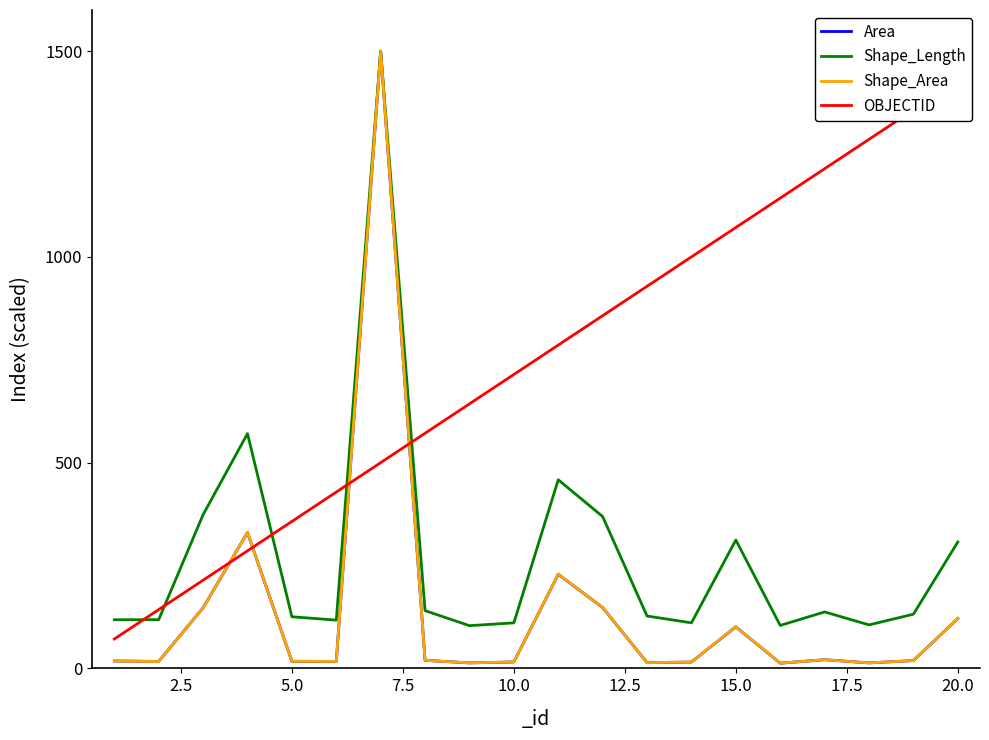

How many interior local peaks does the Shape_Area series have?

5